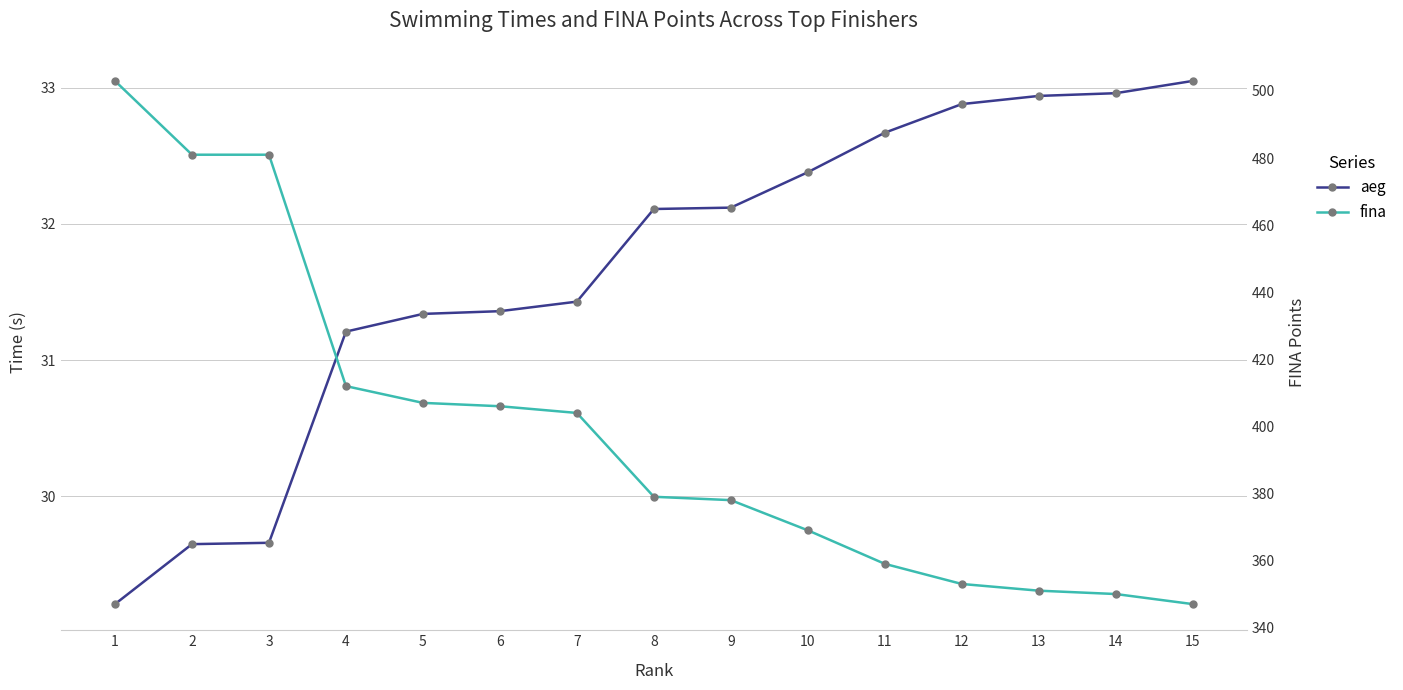

Does the chart have visible grid lines?

Yes